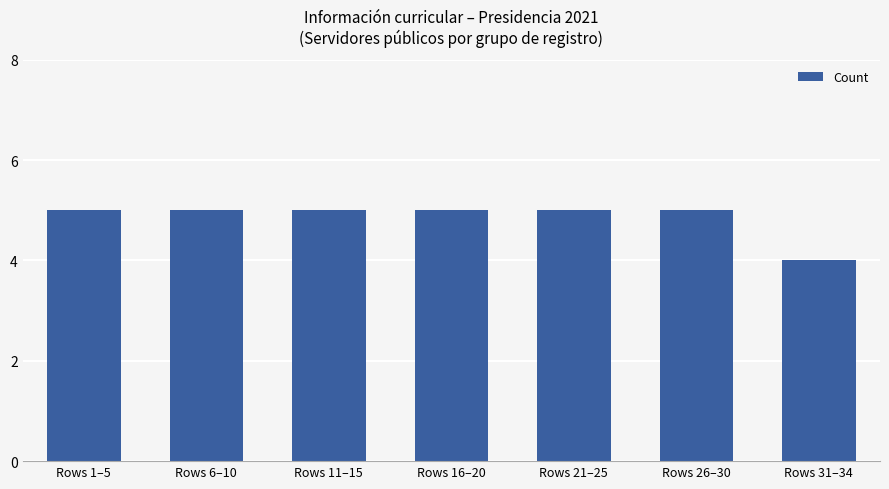

What is the sum of all values?

34